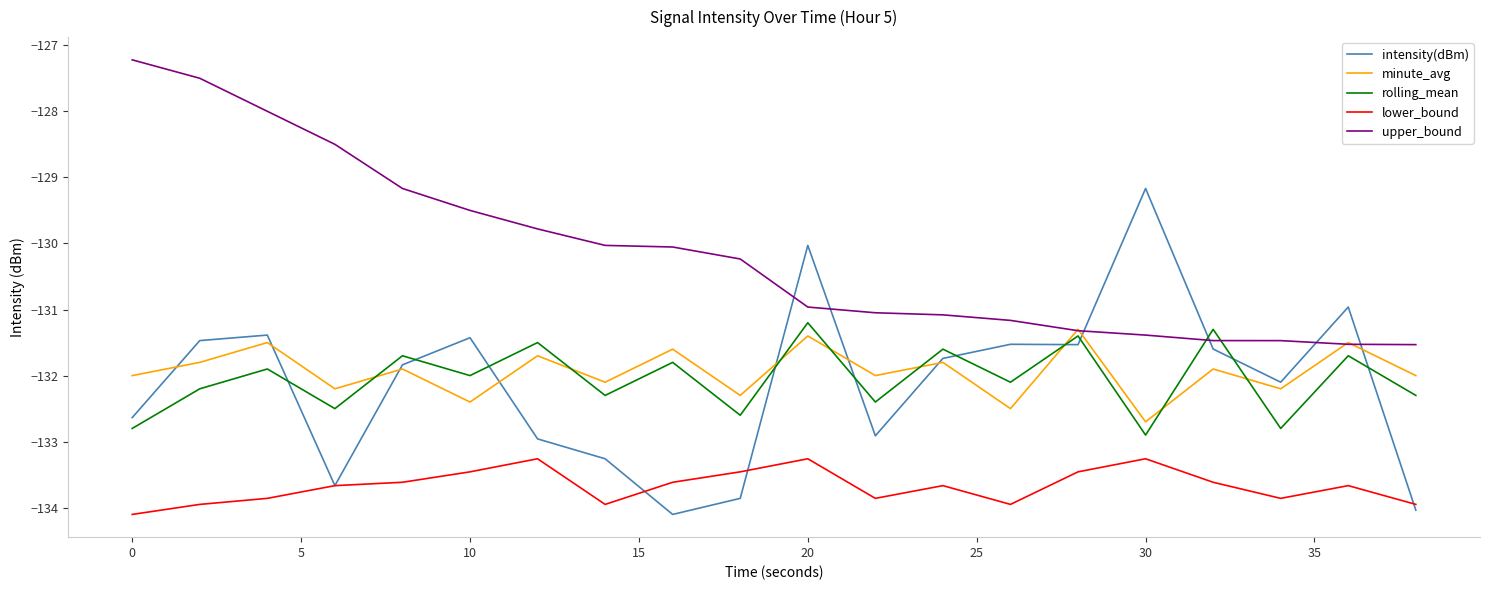

True or false: lower_bound and minute_avg cross at least once.

False